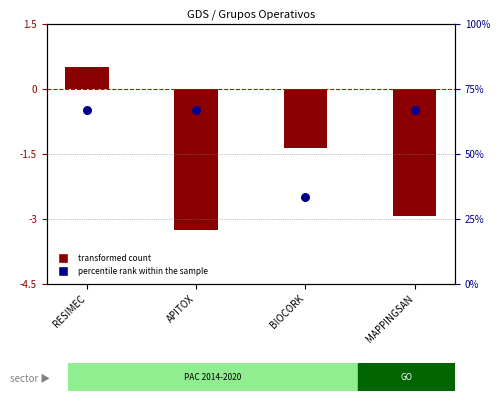

What is the total value across all series at RESIMEC?

67.2